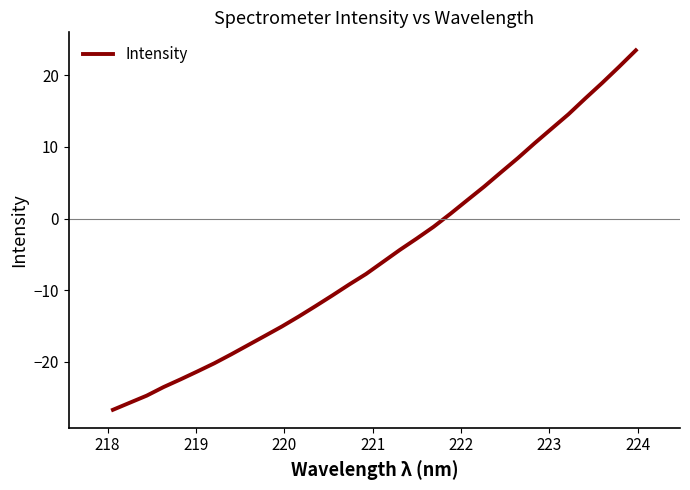

What is the smallest value displayed?

-26.7